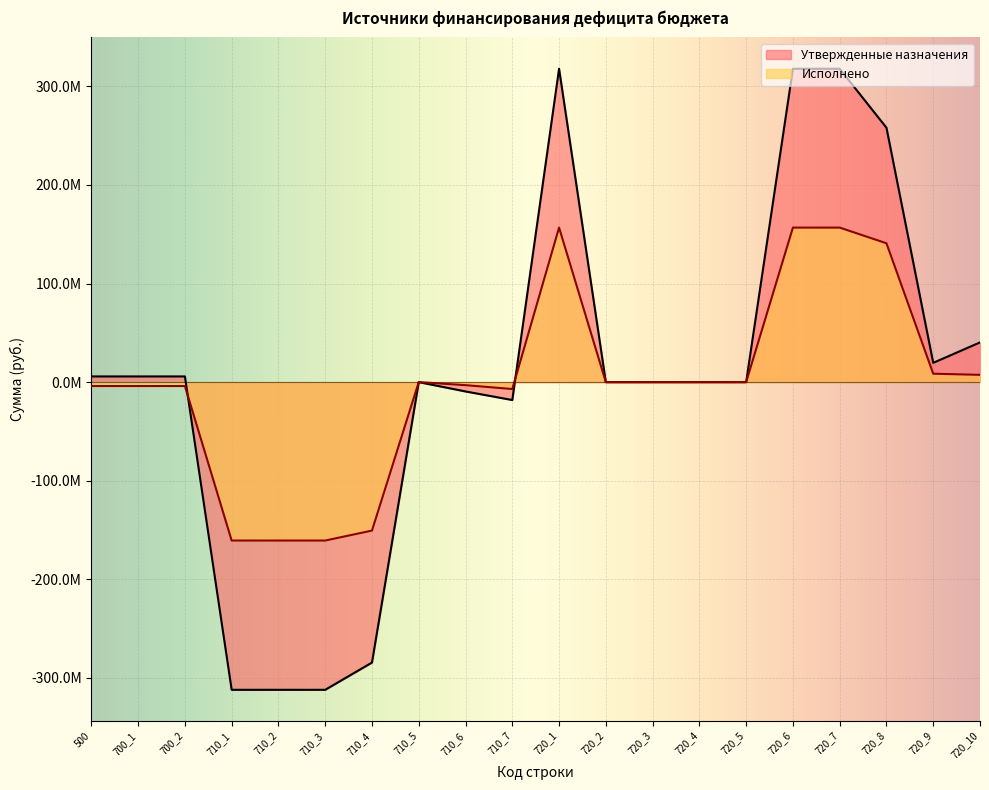

Count the number of data series in this chart.

2